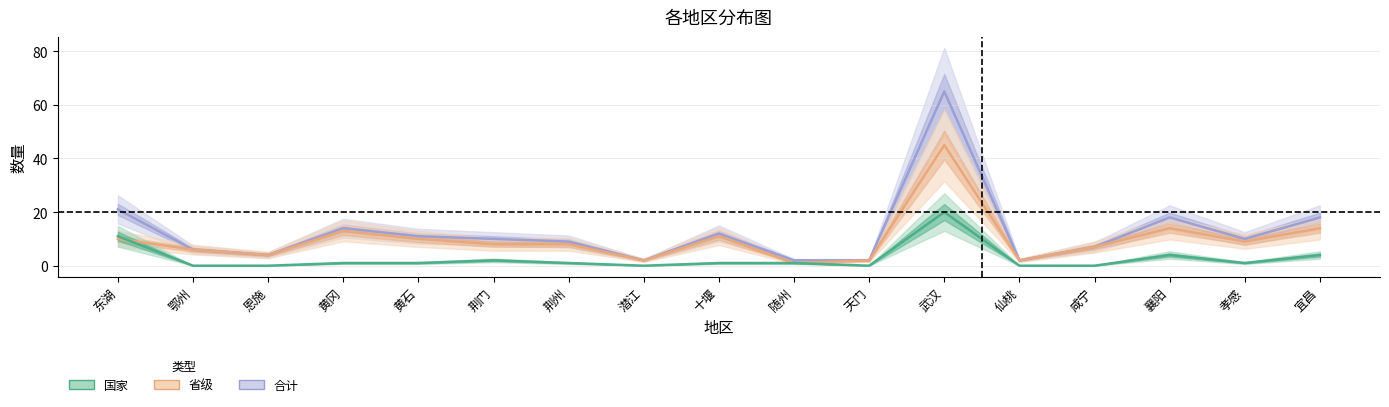

Rank the series by their maximum value, from highest to lowest.

合计, 省级, 国家